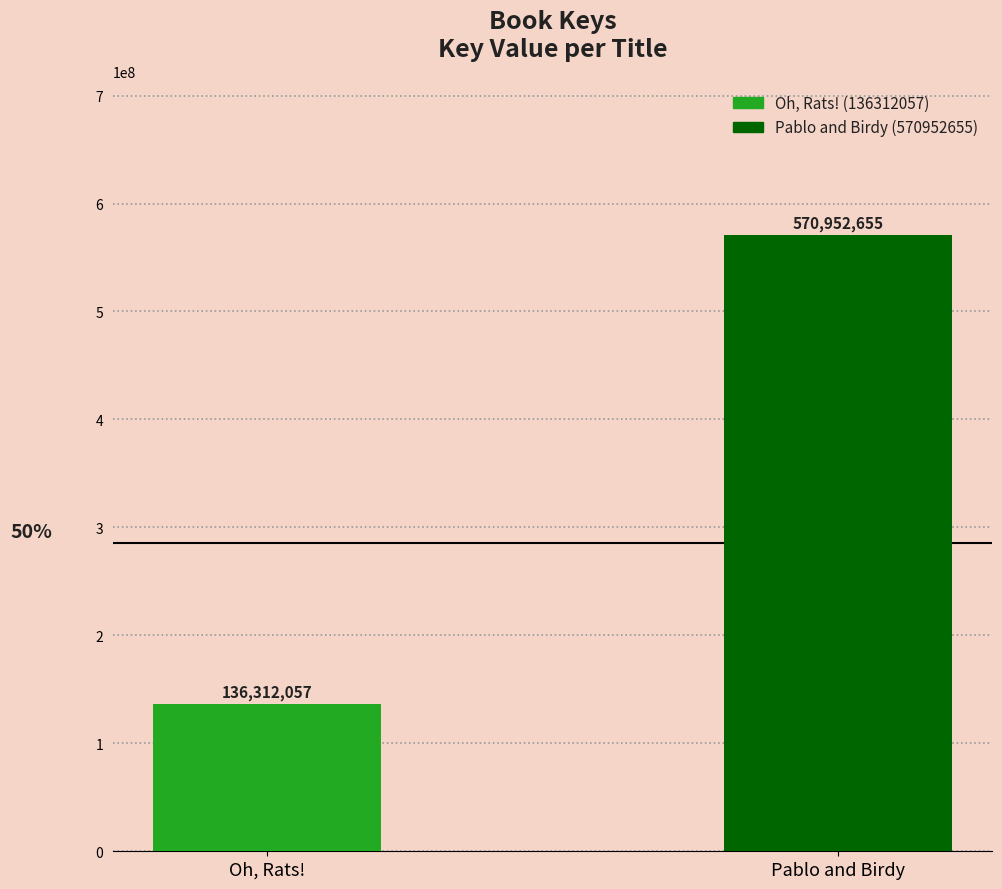

At which label is the value closest to 353632356?

Oh, Rats!